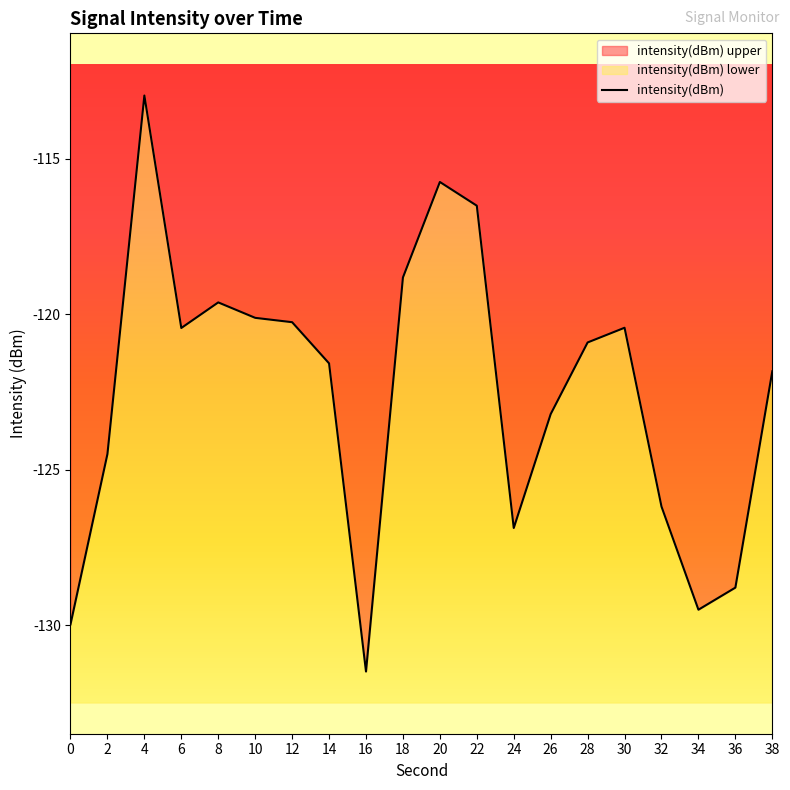

Rank the categories by value from lowest to highest.

16, 0, 34, 36, 24, 32, 2, 26, 38, 14, 28, 6, 30, 12, 10, 8, 18, 22, 20, 4